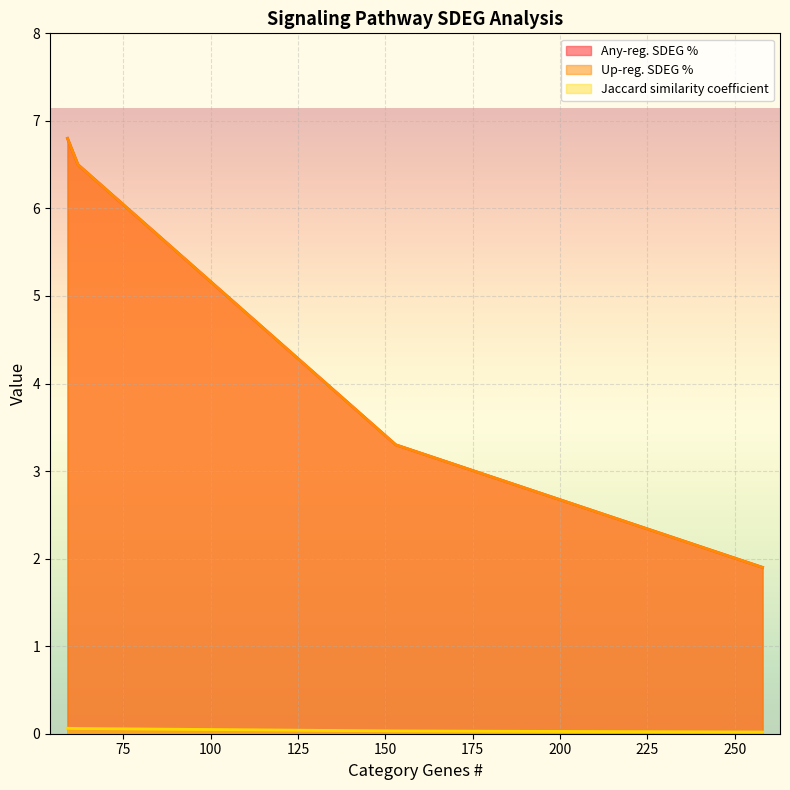

Which has a higher value, 258 or 153?

153